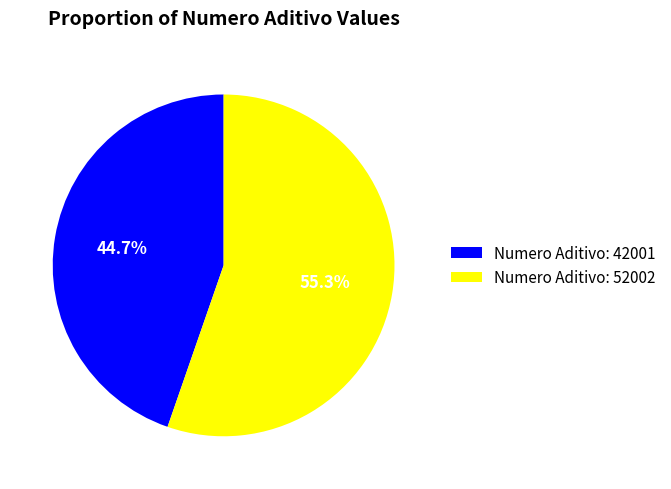

Which slice is the smallest?

Numero Aditivo: 42001